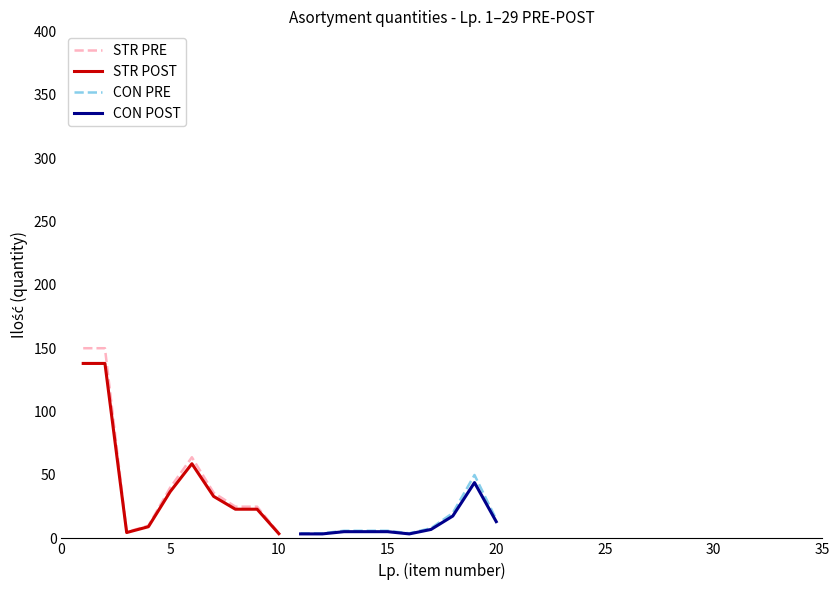

What are all the series names shown in the legend?

STR PRE, STR POST, CON PRE, CON POST